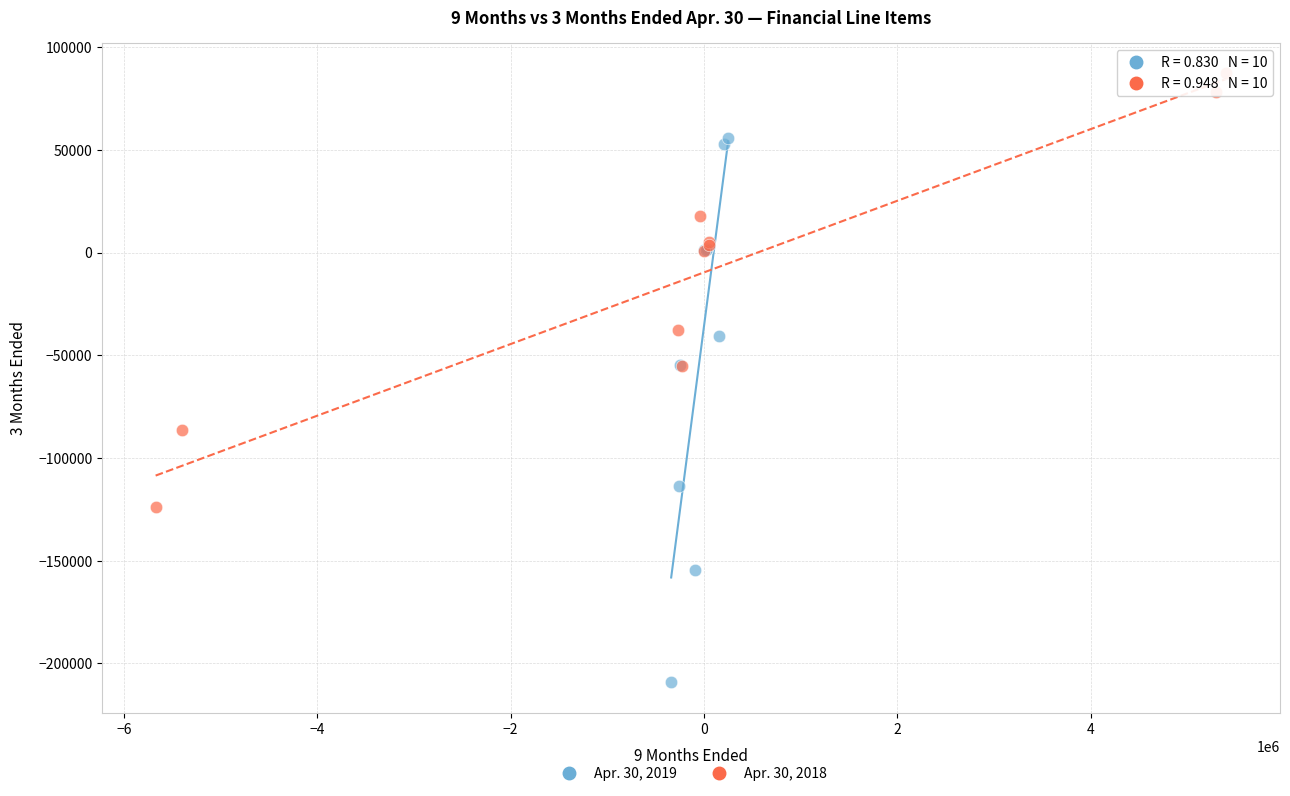

What are all the series names shown in the legend?

Apr. 30, 2019, Apr. 30, 2018